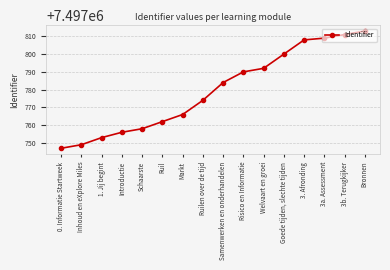

What position from the left is Ruil?

6